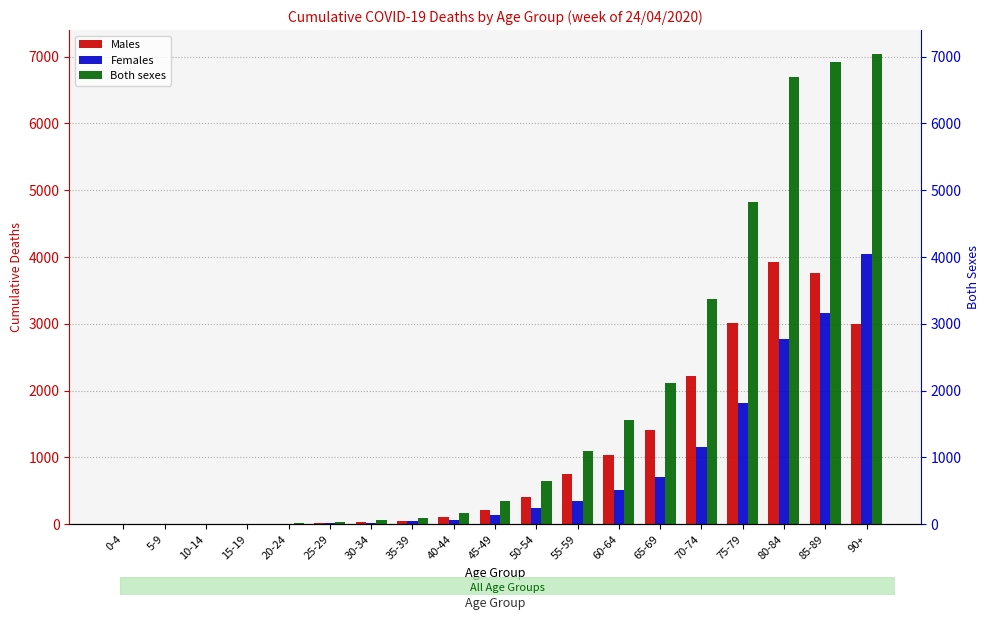

What is the value of the Females bar at the 4th from the left?

3